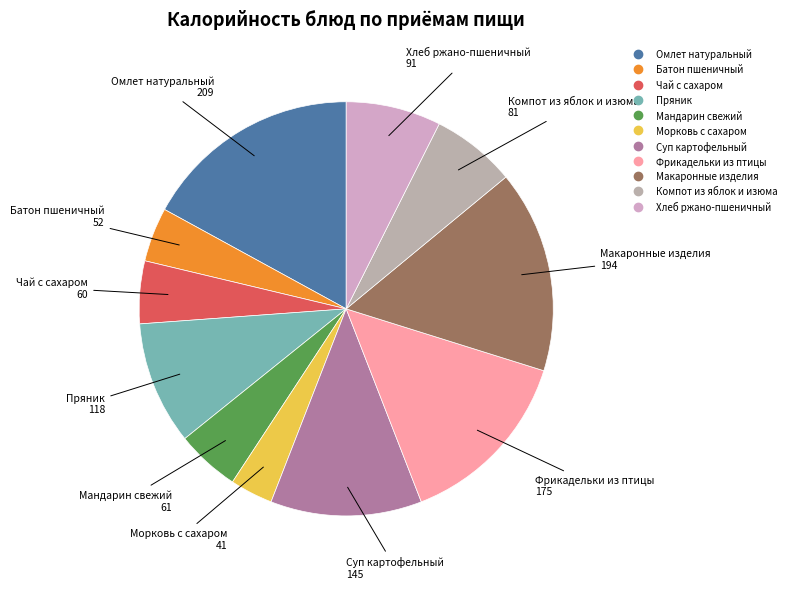

Which category has the biggest portion of the pie?

Омлет натуральный